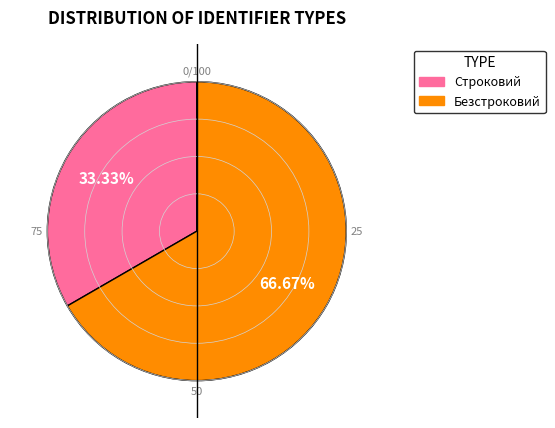

The Строковий slice represents 25% of the pie. True or false?

False